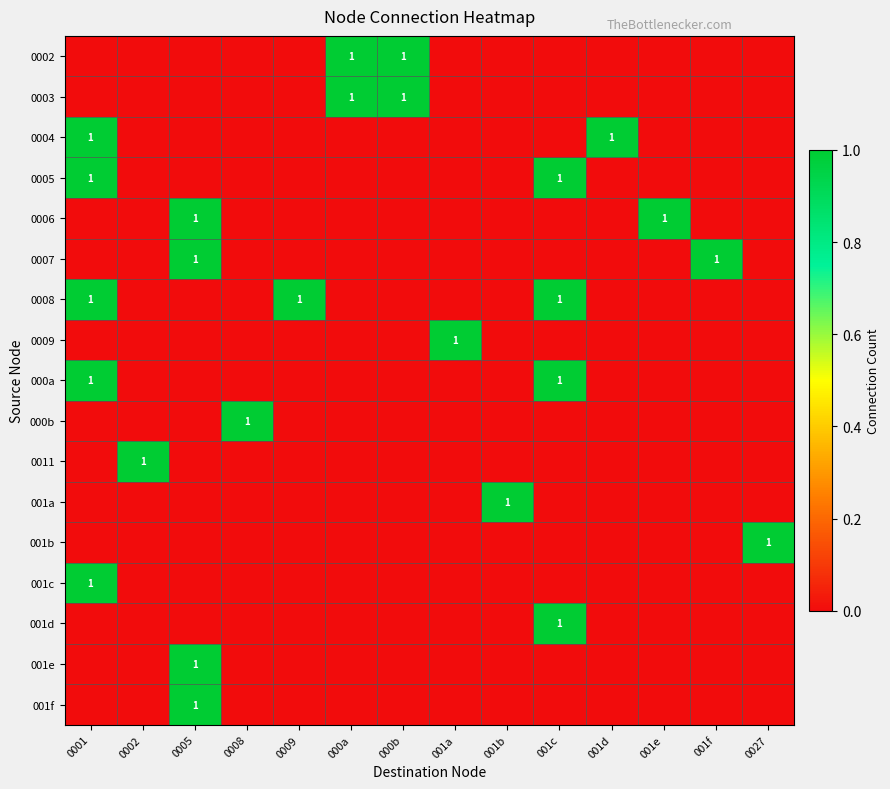

The value of 001b at 0027 is 1. True or false?

True